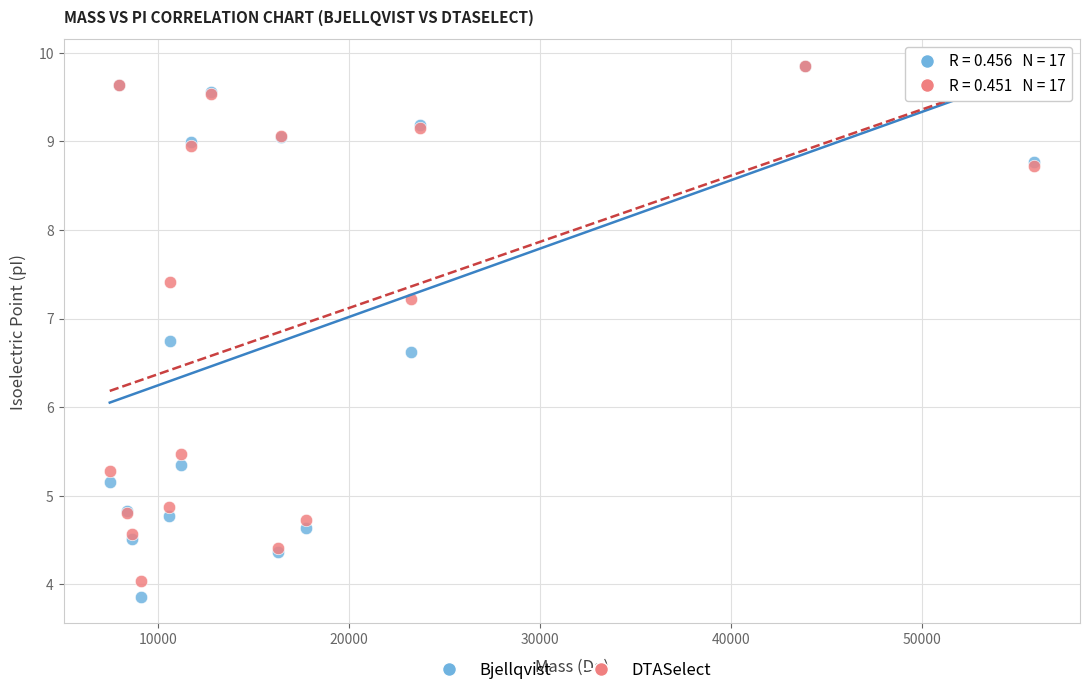

In the DTASelect series, what Y value is closest to 6?

5.5